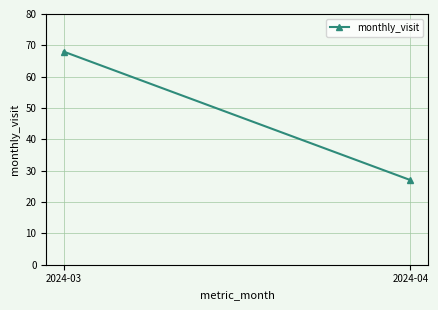

Which label corresponds to the largest value in the chart?

2024-03